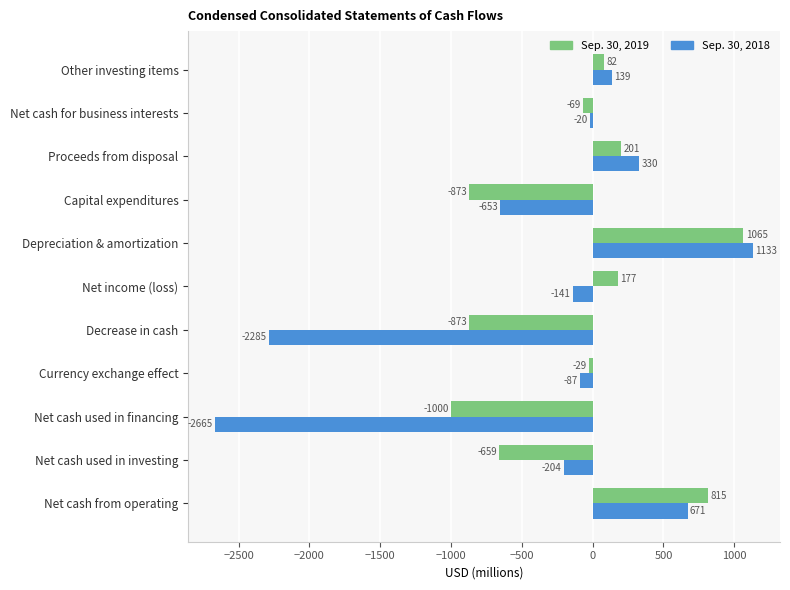

What is the sum of the Sep. 30, 2019 values at Net cash used in investing and Depreciation & amortization?

406